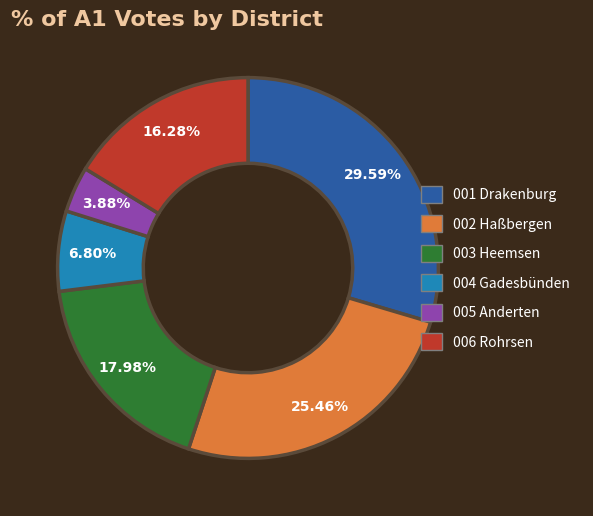

Which slice is the smallest?

005 Anderten